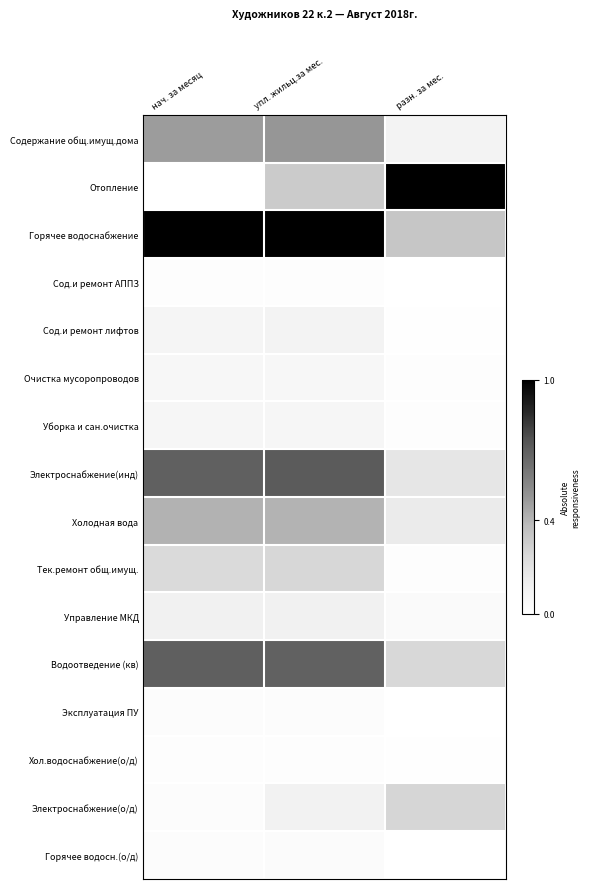

Rank the series at нач. за месяц from highest to lowest value.

Горячее водоснабжение, Водоотведение (кв), Электроснабжение(инд), Содержание общ.имущ.дома, Холодная вода, Тек.ремонт общ.имущ., Управление МКД, Сод.и ремонт лифтов, Уборка и сан.очистка, Очистка мусоропроводов, Горячее водосн.(о/д), Эксплуатация ПУ, Электроснабжение(о/д), Сод.и ремонт АППЗ, Хол.водоснабжение(о/д), Отопление